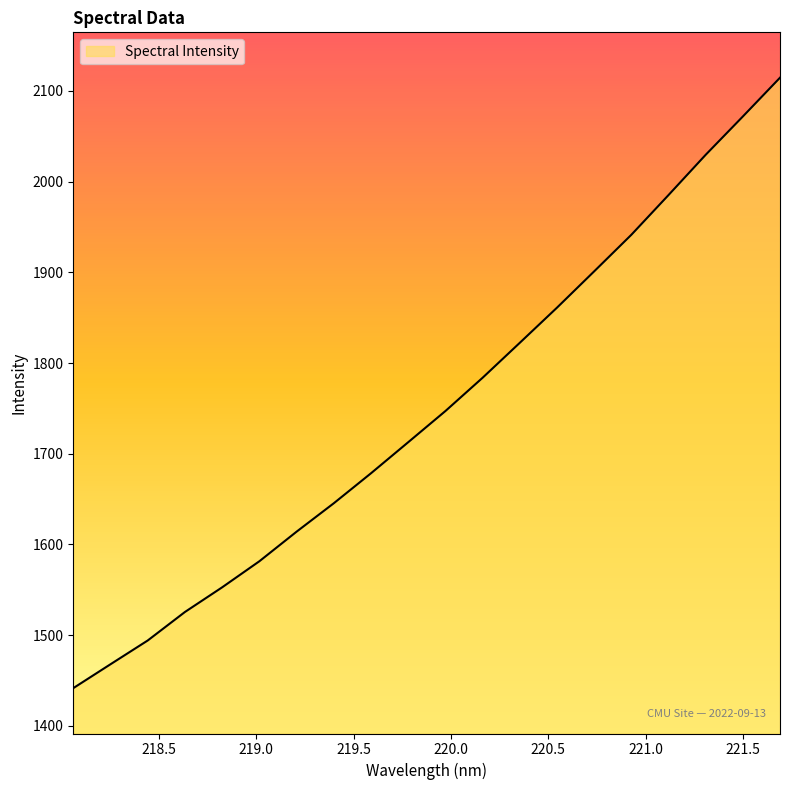

What is the difference between the maximum and minimum values?

672.9